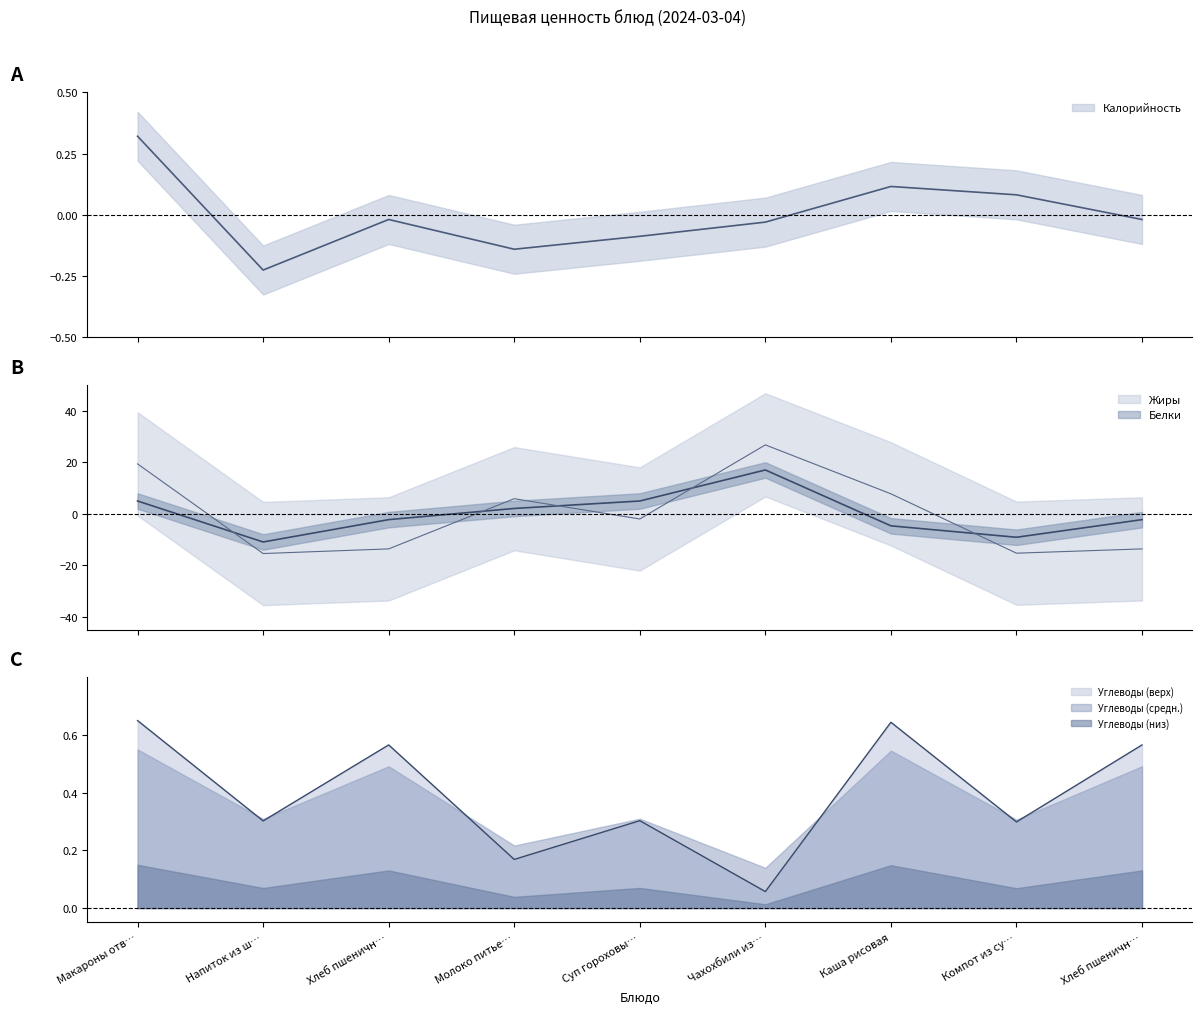

How many values in the Жиры series are below -1?

5